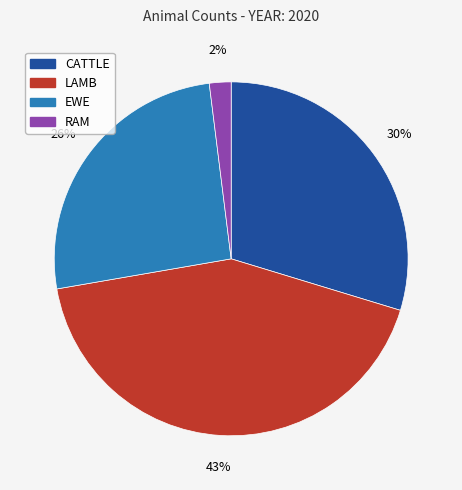

To the nearest percent, what is the difference between the LAMB and CATTLE slice percentages?

13%